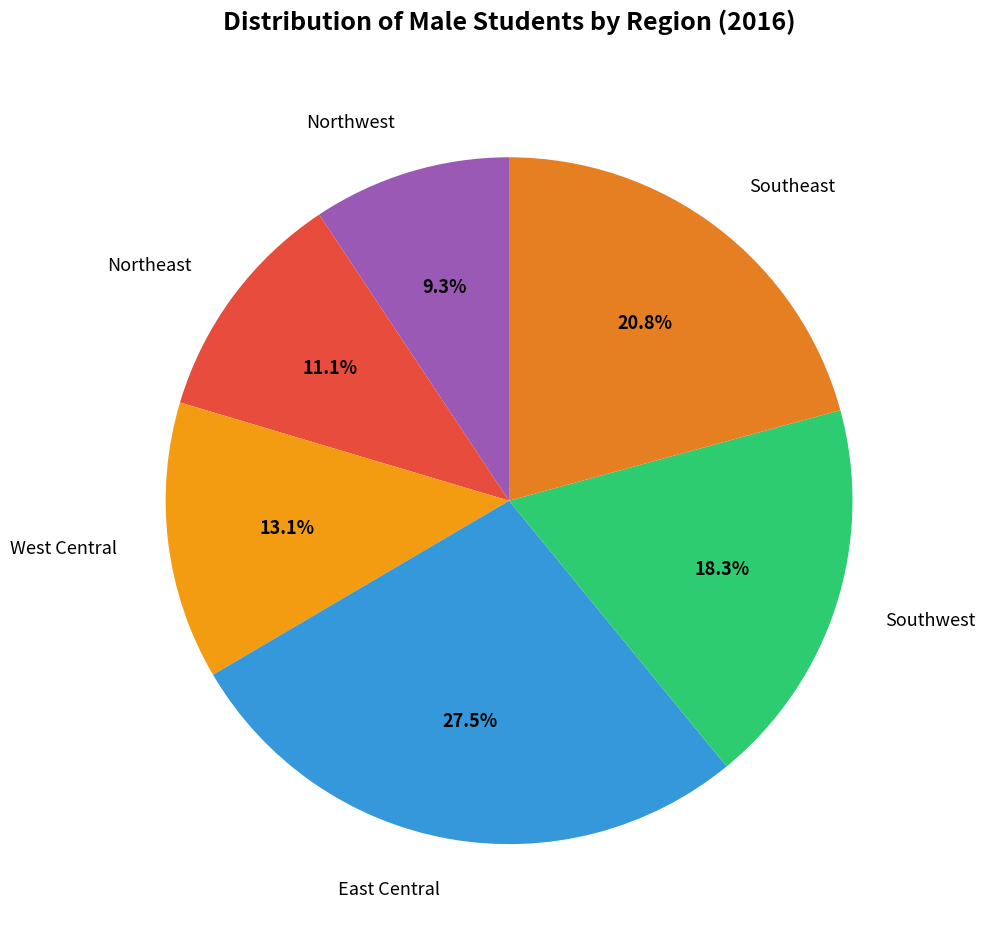

To the nearest percent, what percentage of the pie is Southeast?

21%